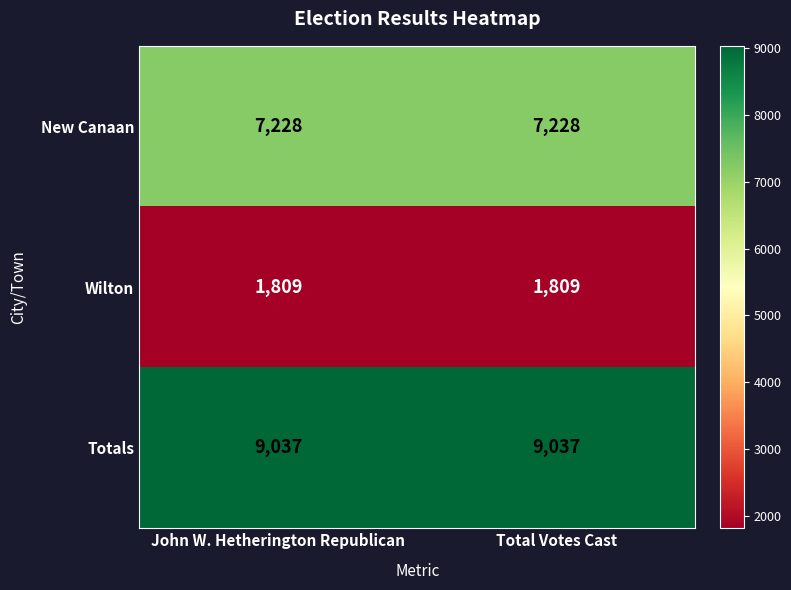

What is the average value of the Wilton series?

1809